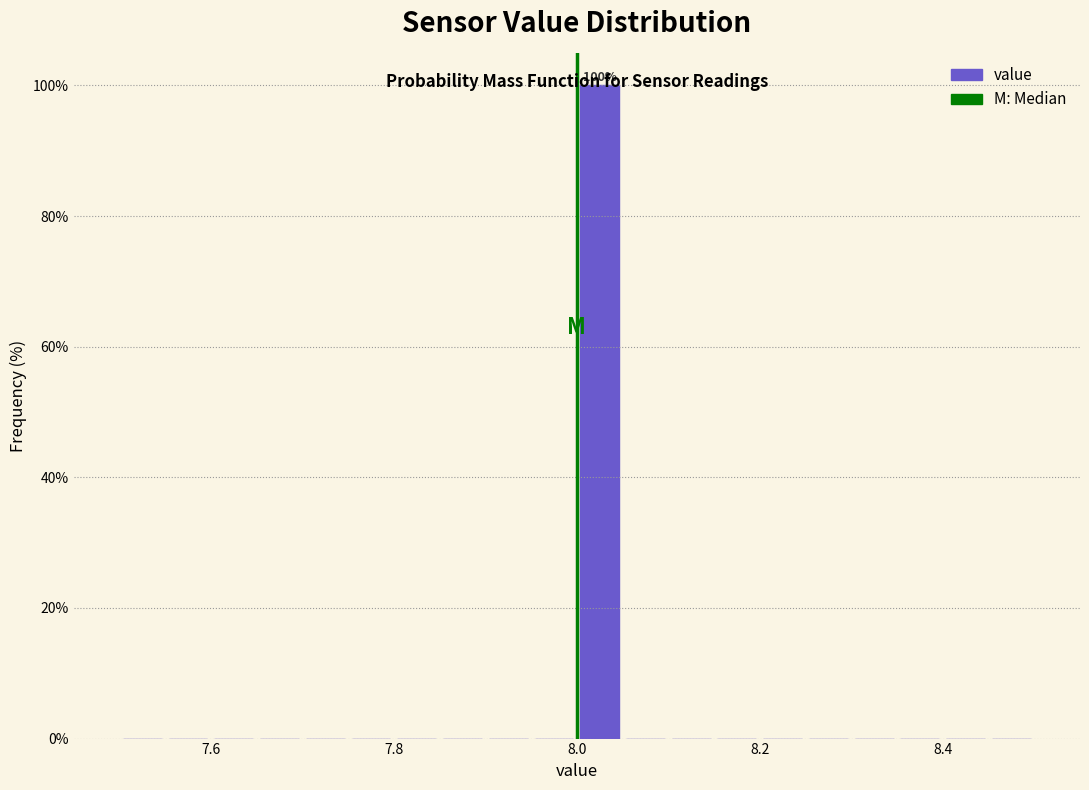

Around what value on the x-axis is the tallest bar? Give the approximate position of its centre, as read against the axis.

8.02